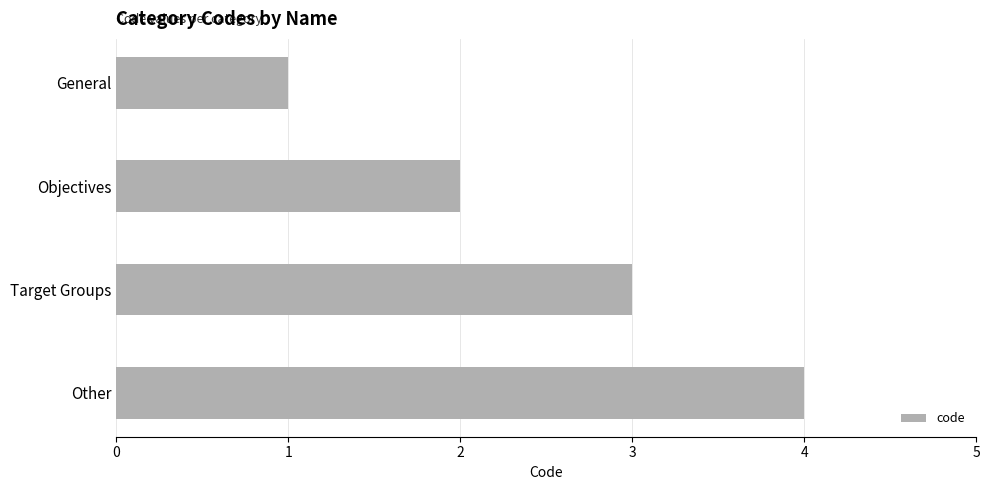

What is the difference between the second highest and second lowest values?

1